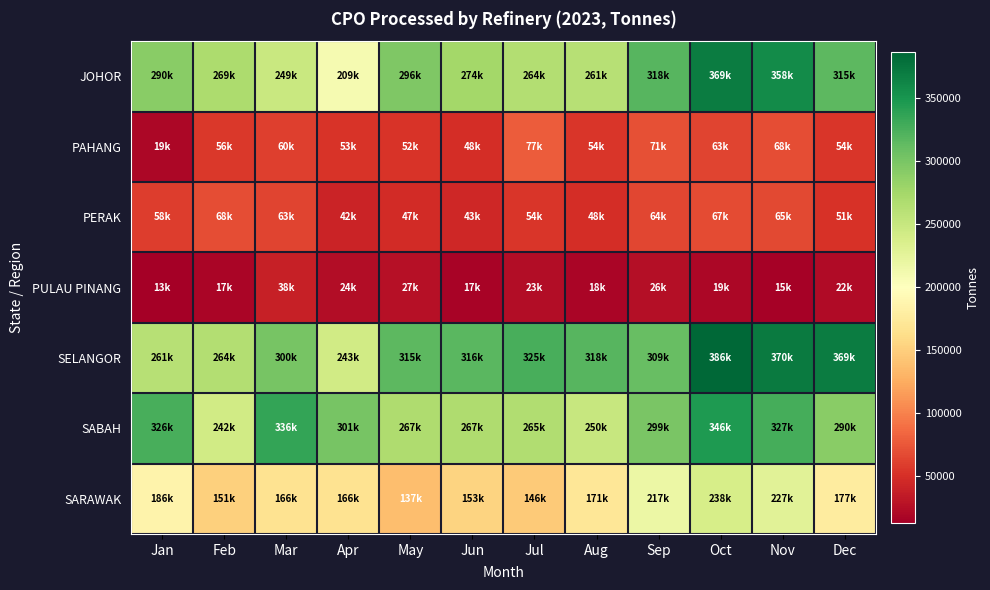

Count the number of data series in this chart.

7